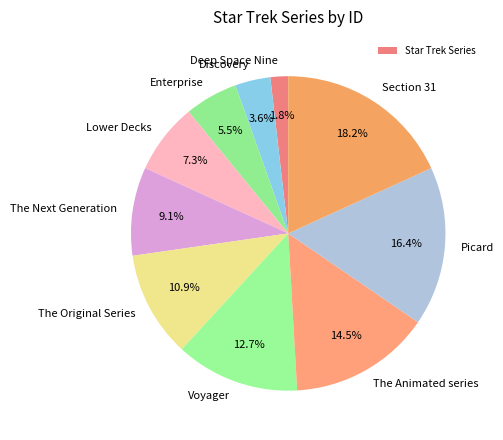

Is it true that Discovery is 4% of the pie?

True